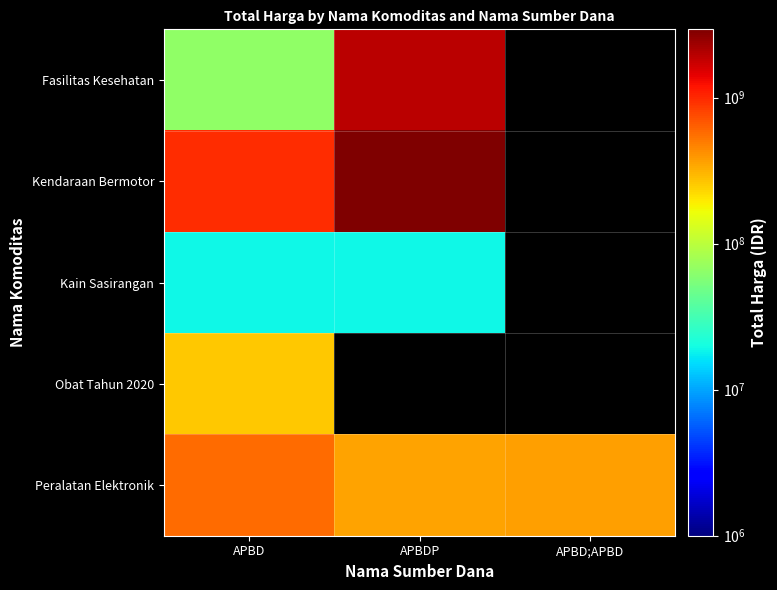

Which series has the widest spread of values?

Kendaraan Bermotor